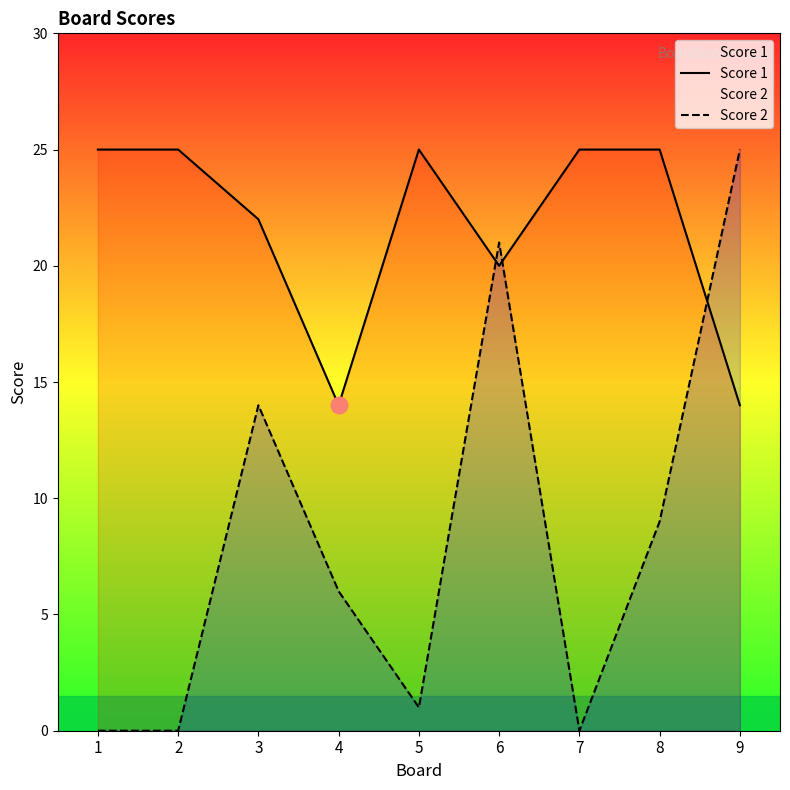

What is the maximum value shown in the chart?

25